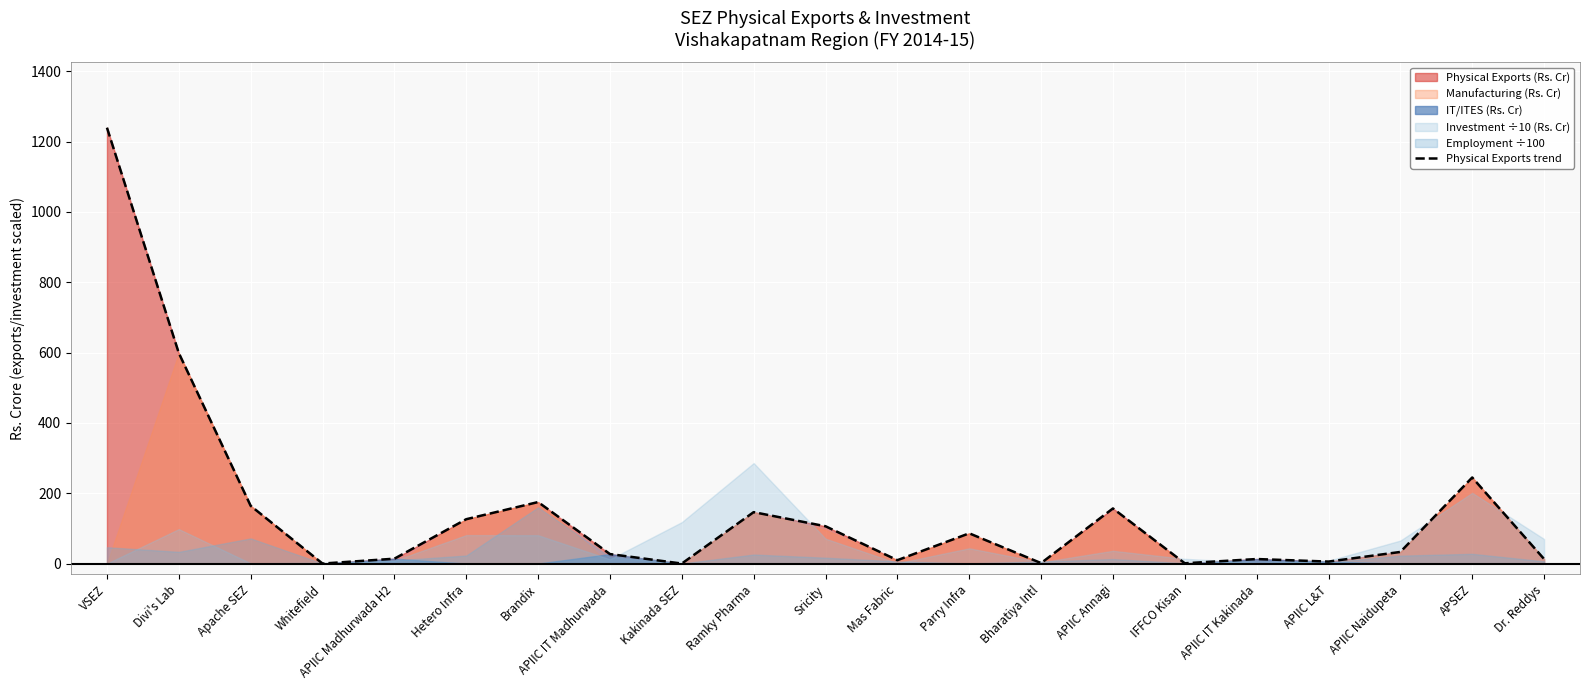

What position from the right is Whitefield?

18